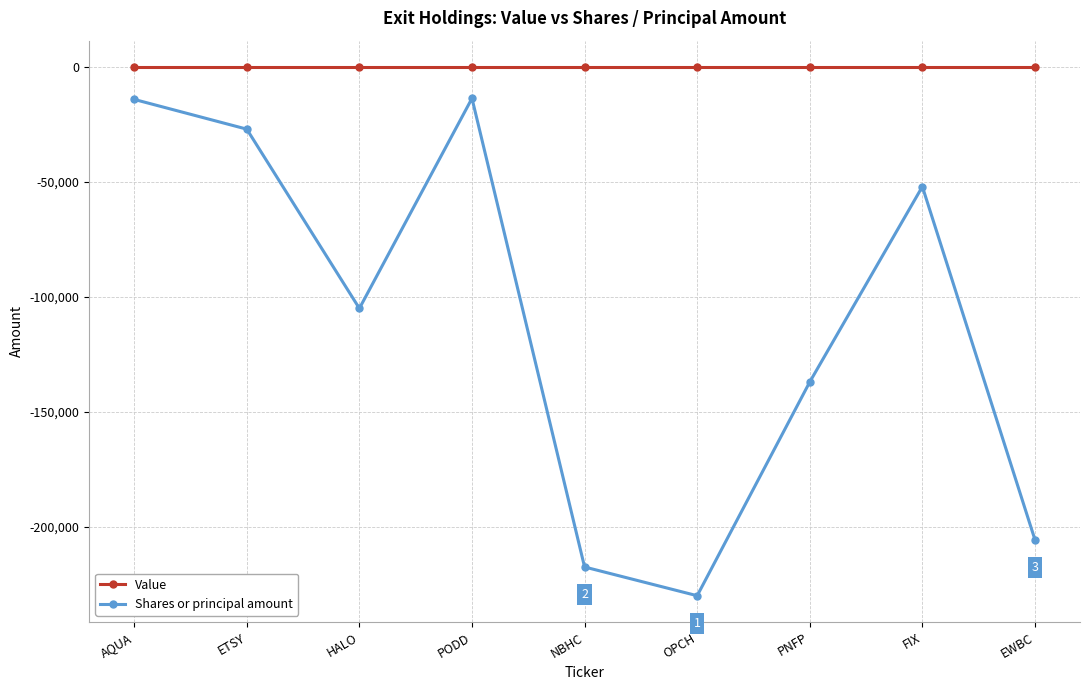

What are all the series names shown in the legend?

Value, Shares or principal amount